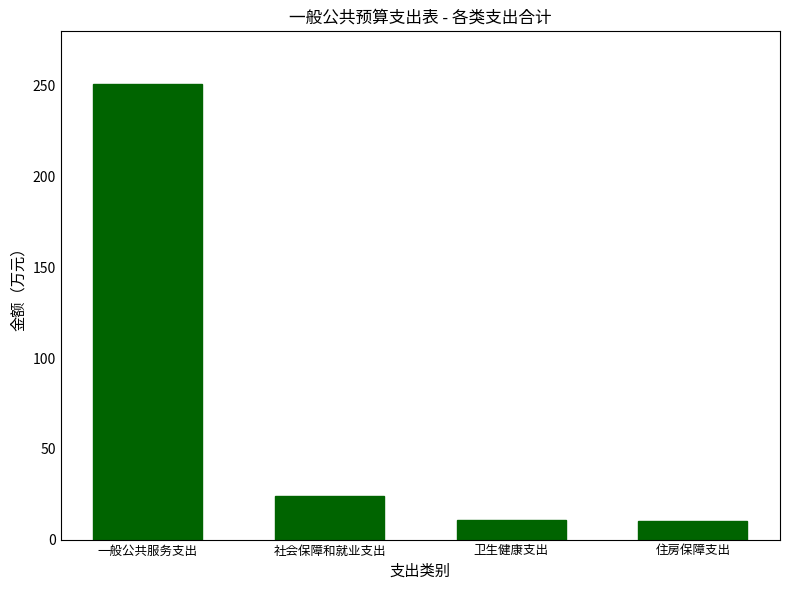

Where does the data first go above 23?

一般公共服务支出